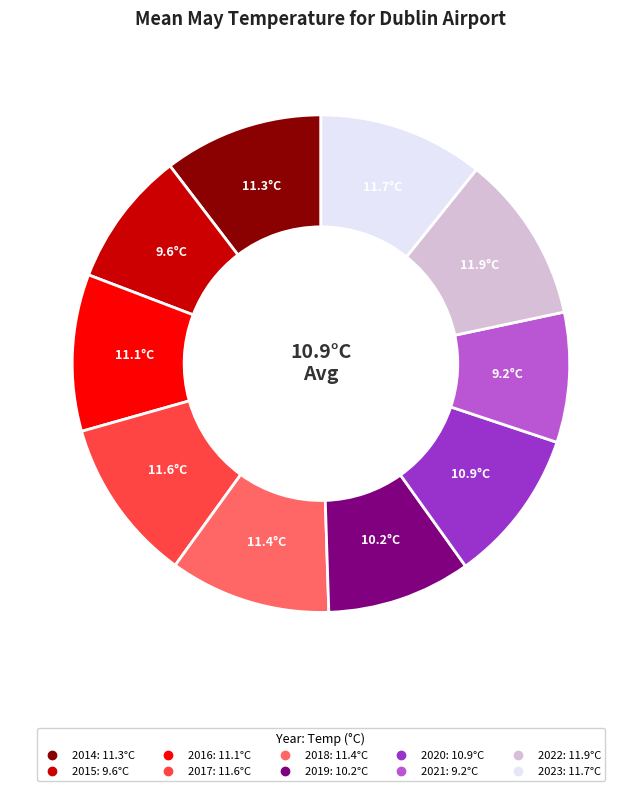

Does any single category account for the majority?

No